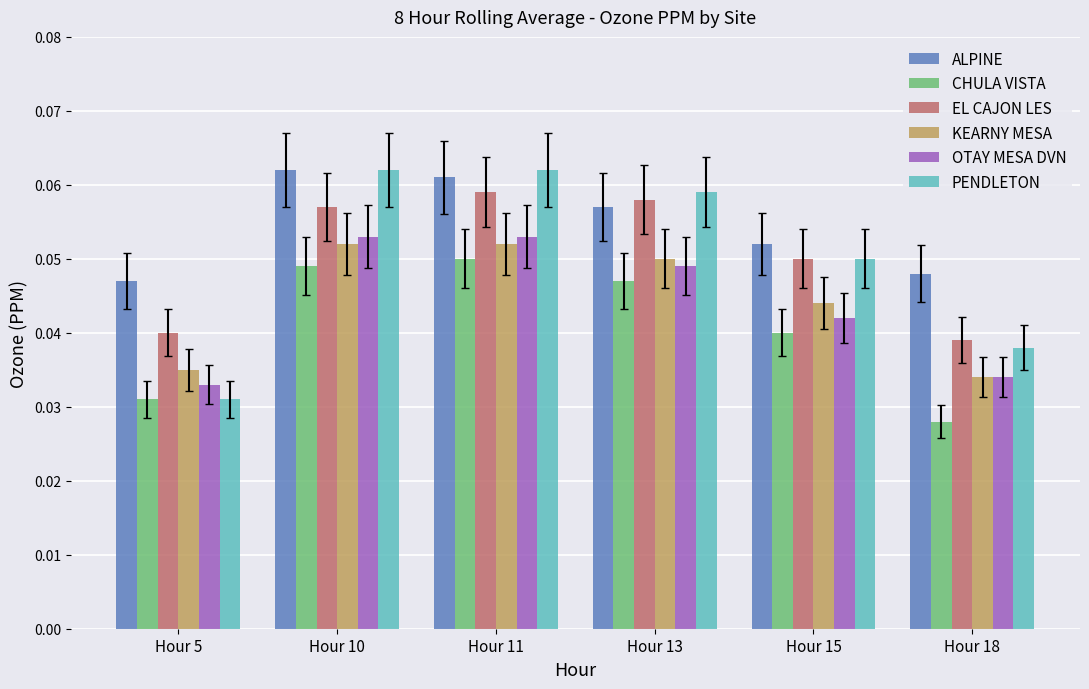

What is the total value across all series at Hour 15?

0.3